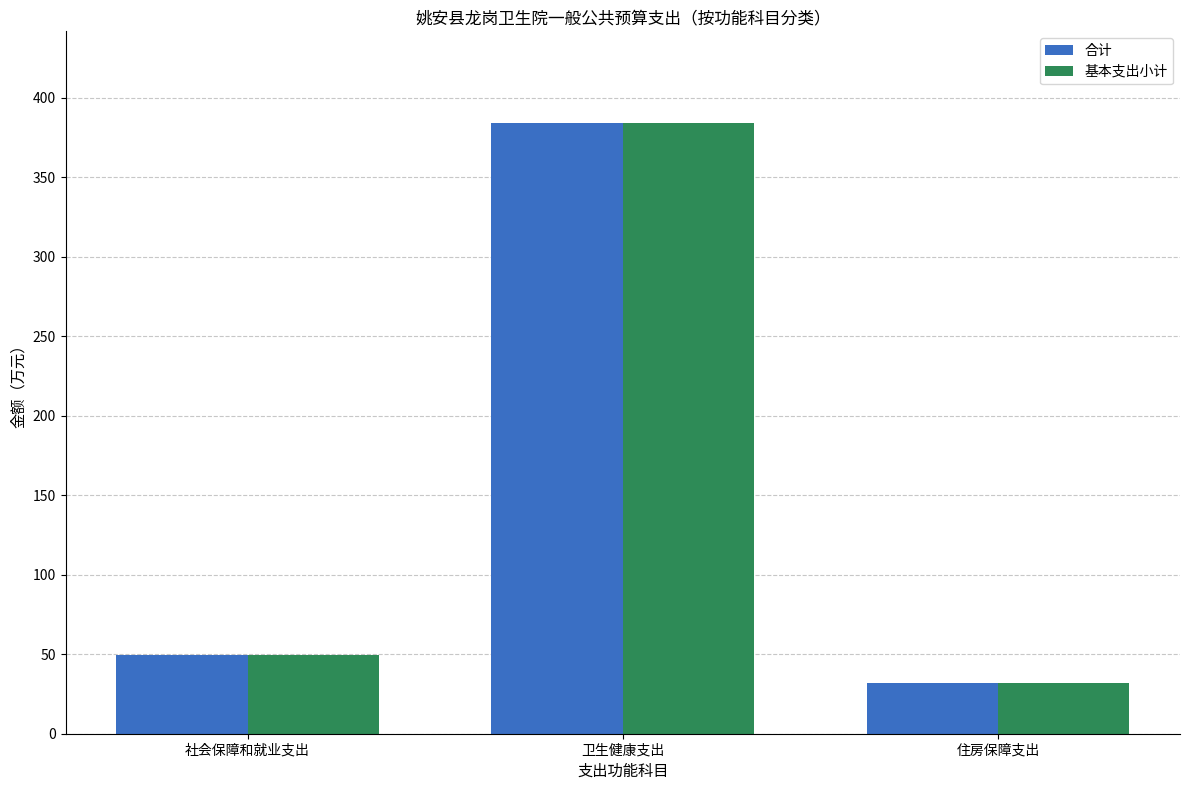

How many data points does each series have?

3